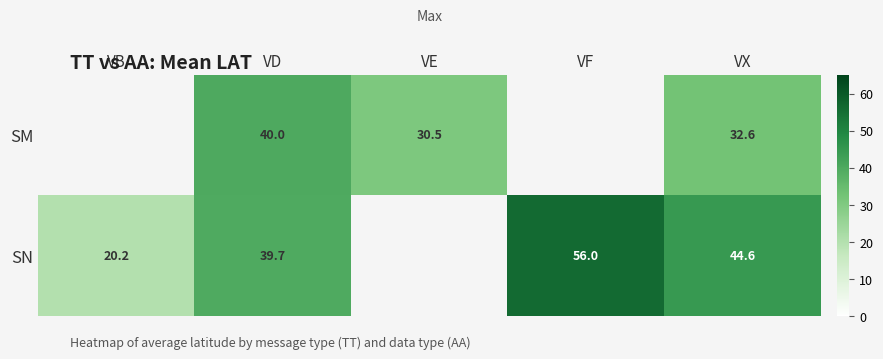

Is the value of SN at VX greater than the value of SM at VE?

Yes